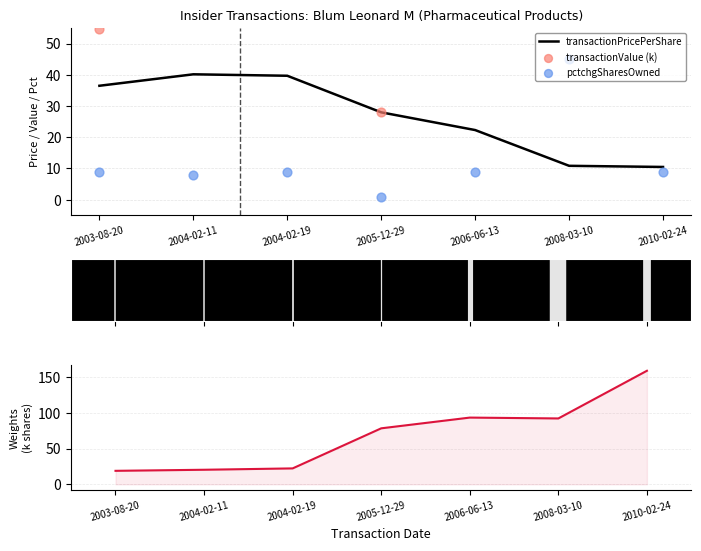

Is the value of pctchgSharesOwned at 2004-02-11 greater than the value of transactionPricePerShare at 2010-02-24?

No